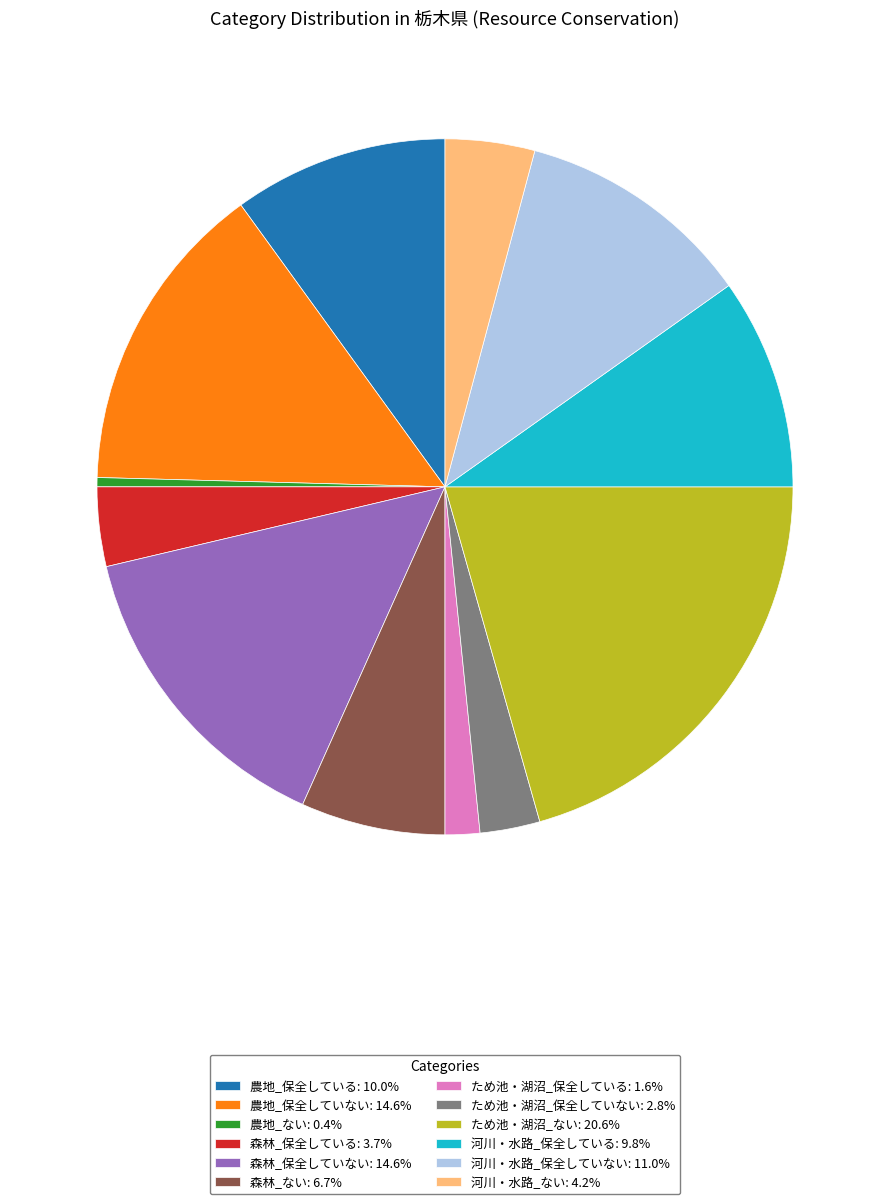

What is the ratio of the value at 河川・水路_保全している: 9.8% to the value at ため池・湖沼_保全している: 1.6%?

6.1